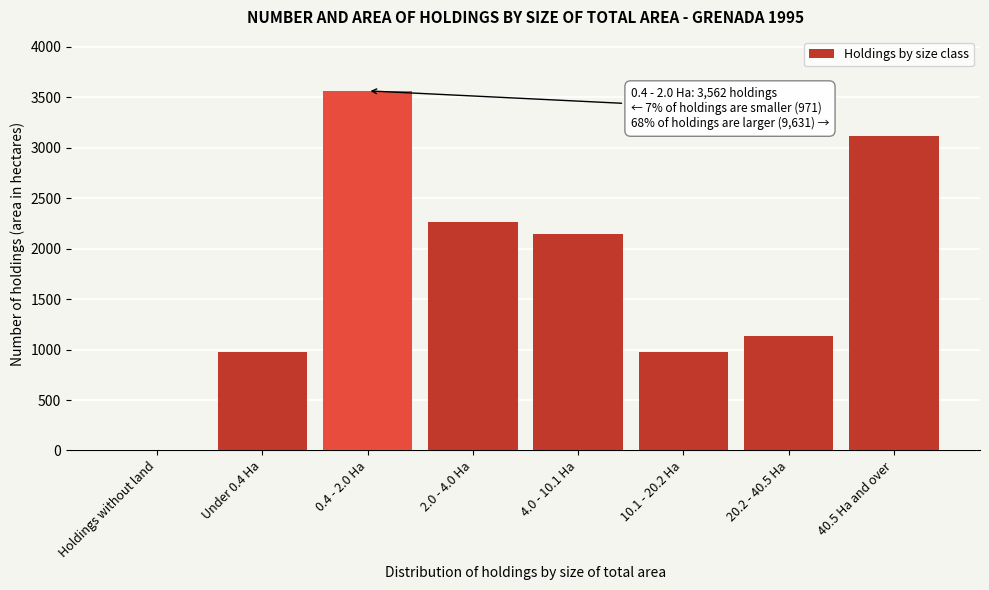

Reading left to right, list all the values displayed in this chart.

Holdings without land=0	Under 0.4 Ha=971	0.4 - 2.0 Ha=3562	2.0 - 4.0 Ha=2266	4.0 - 10.1 Ha=2145	10.1 - 20.2 Ha=971	20.2 - 40.5 Ha=1133	40.5 Ha and over=3116